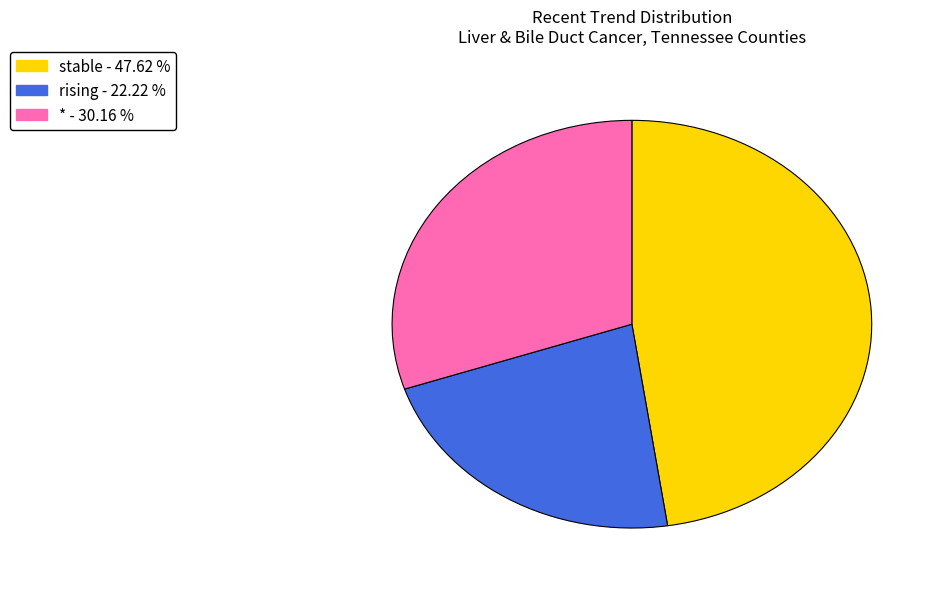

Combined, do rising and * account for over 50%?

Yes